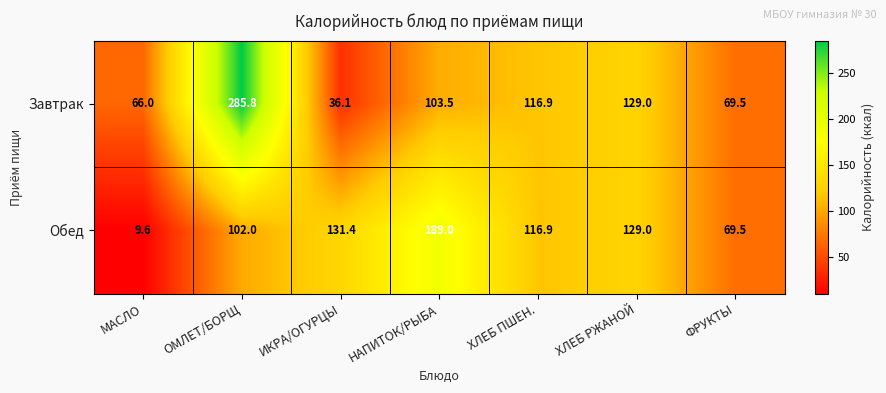

The value of Обед at НАПИТОК/РЫБА is 322.8. True or false?

False